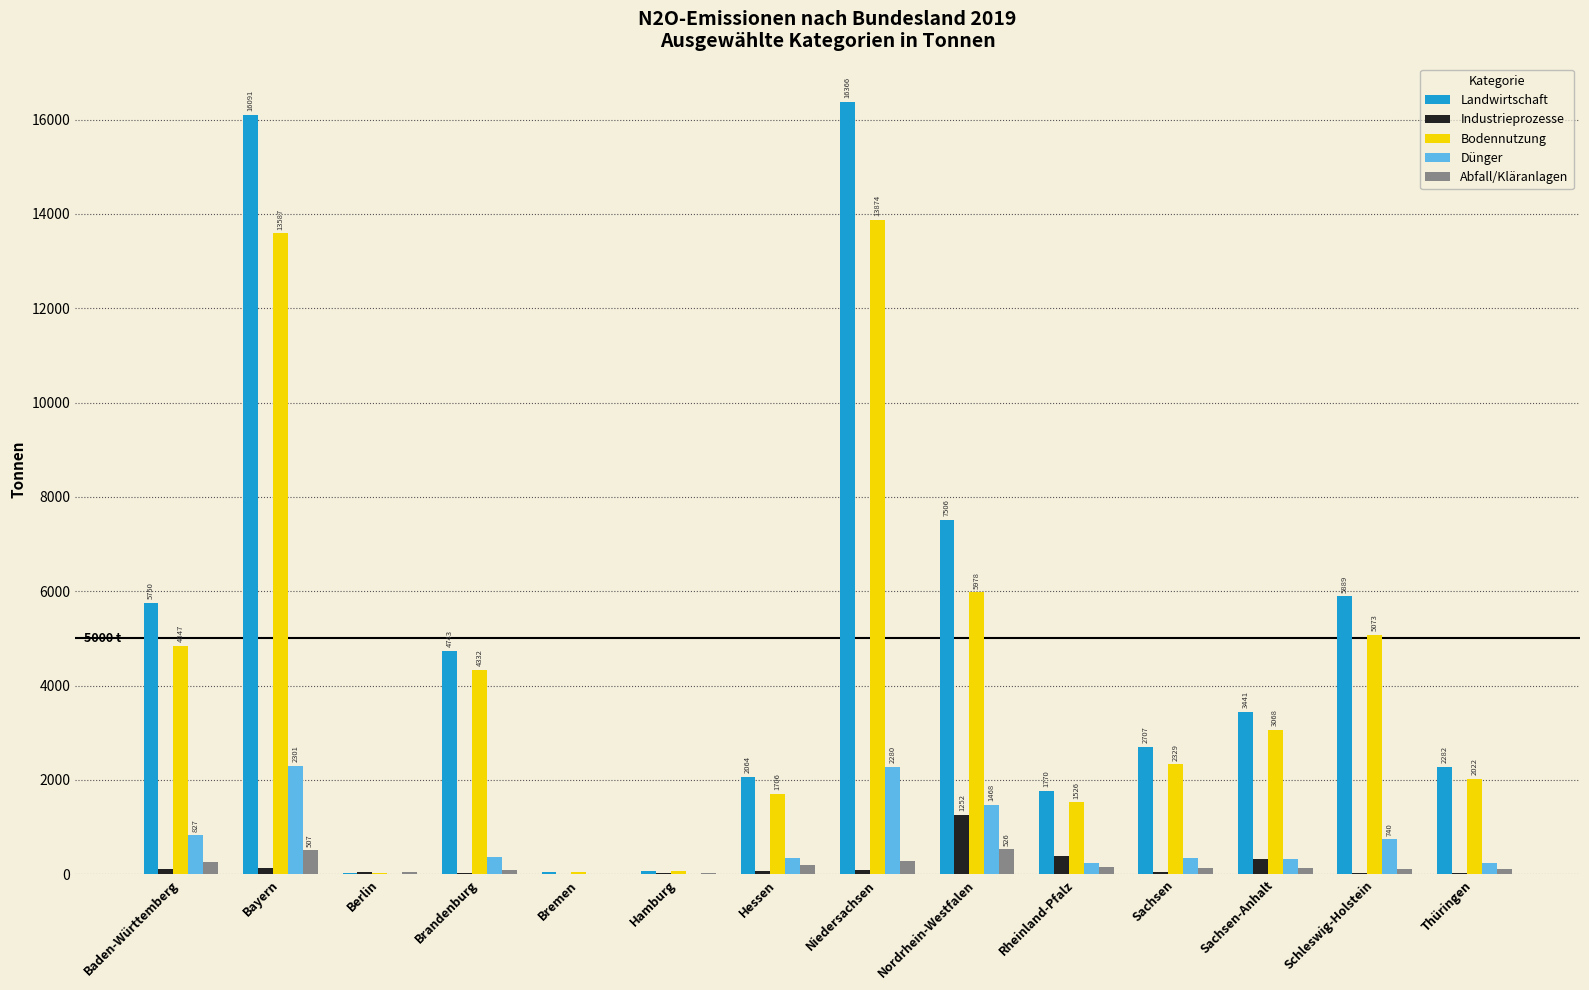

Which series has the largest total across all categories?

Landwirtschaft